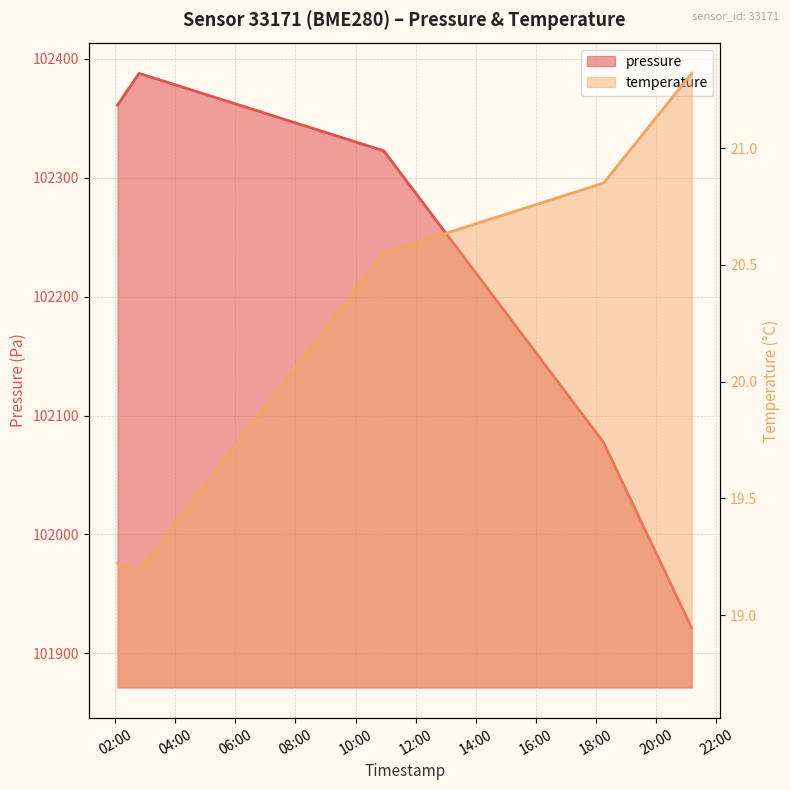

What is the sum of all pressure values?

511070.4